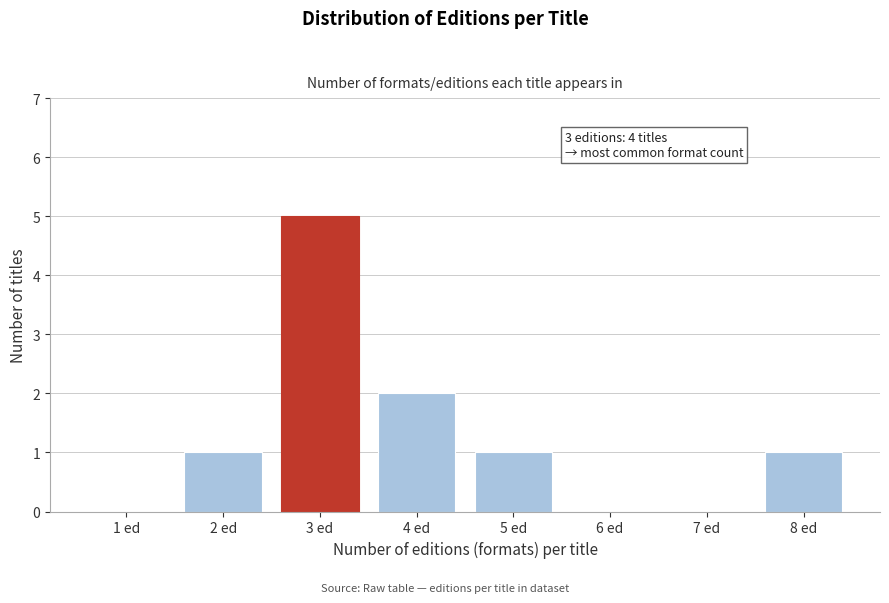

Reading left to right, list all the values displayed in this chart.

1 ed=0	2 ed=1	3 ed=5	4 ed=2	5 ed=1	6 ed=0	7 ed=0	8 ed=1